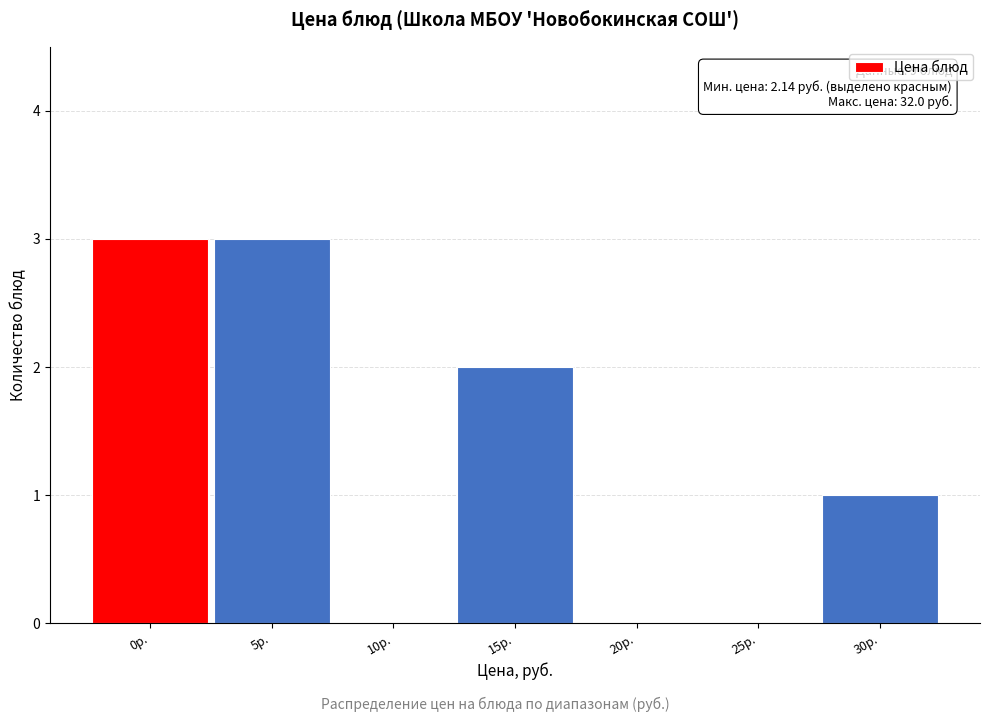

Reading left to right, extract all data points from this chart.

0р.=3	5р.=3	10р.=0	15р.=2	20р.=0	25р.=0	30р.=1